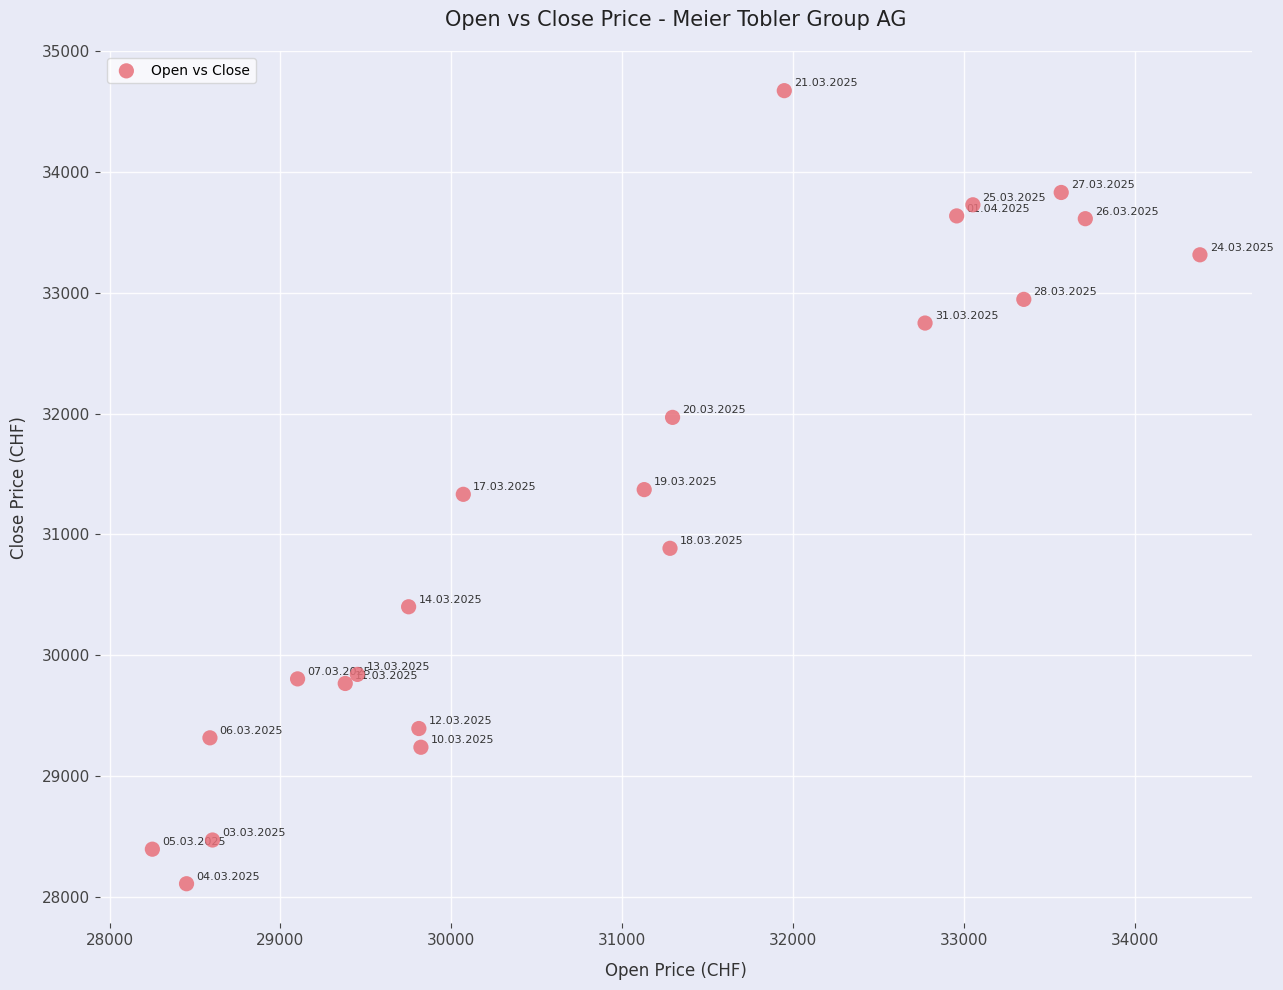

What is the range of X values (max minus min)?

6132